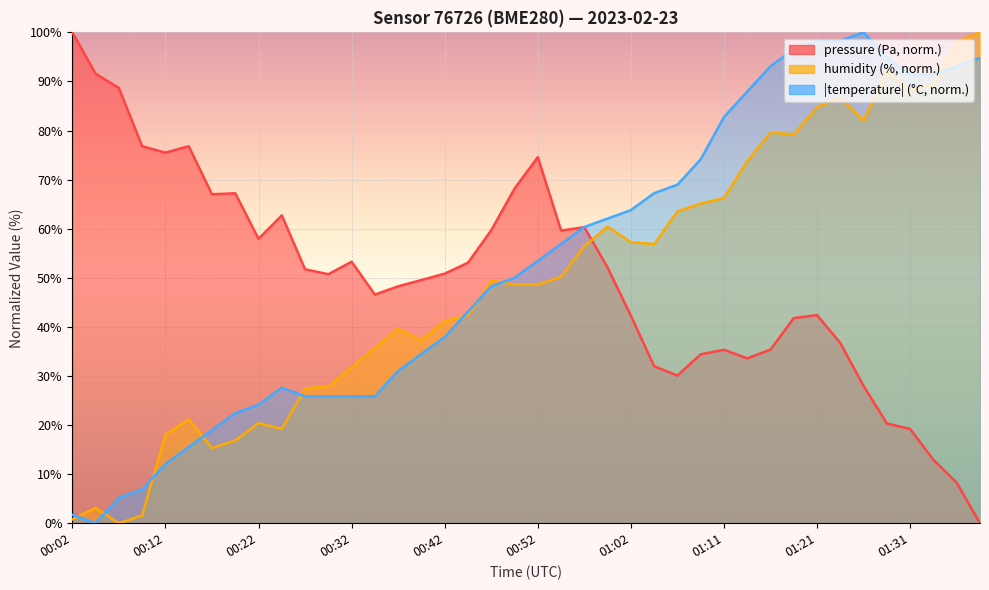

What is the value of the pressure point at the 24th from the left?

52.1